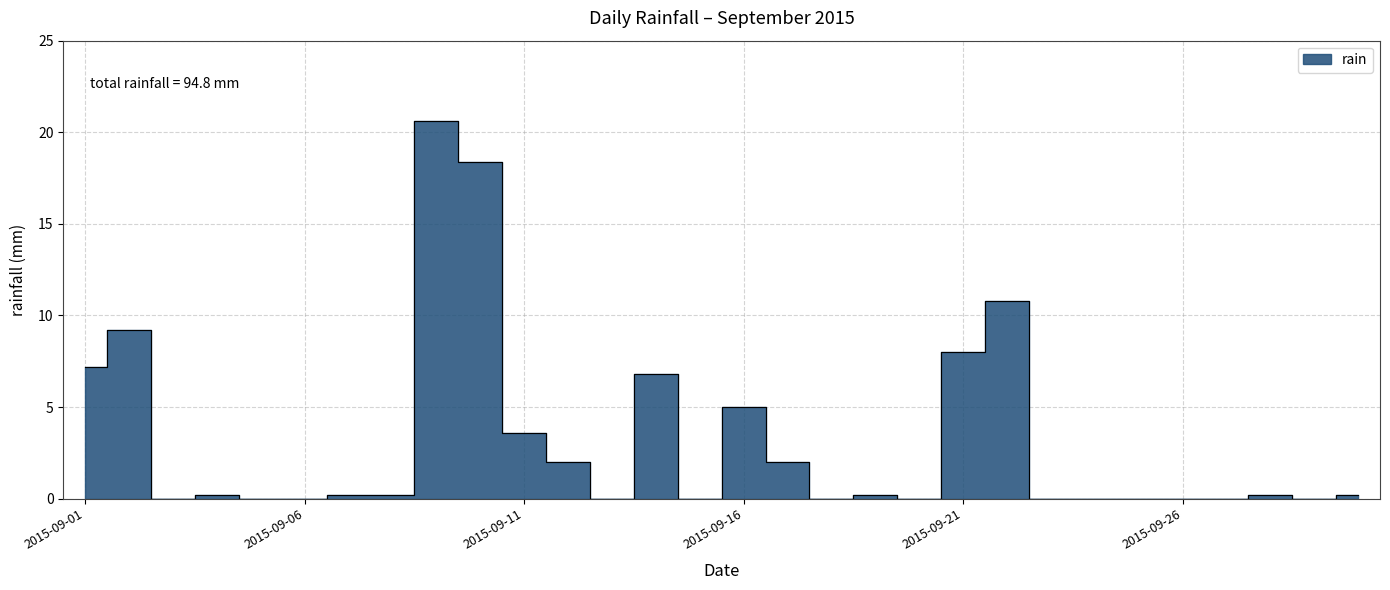

Does the chart display data point markers on the line(s)?

No